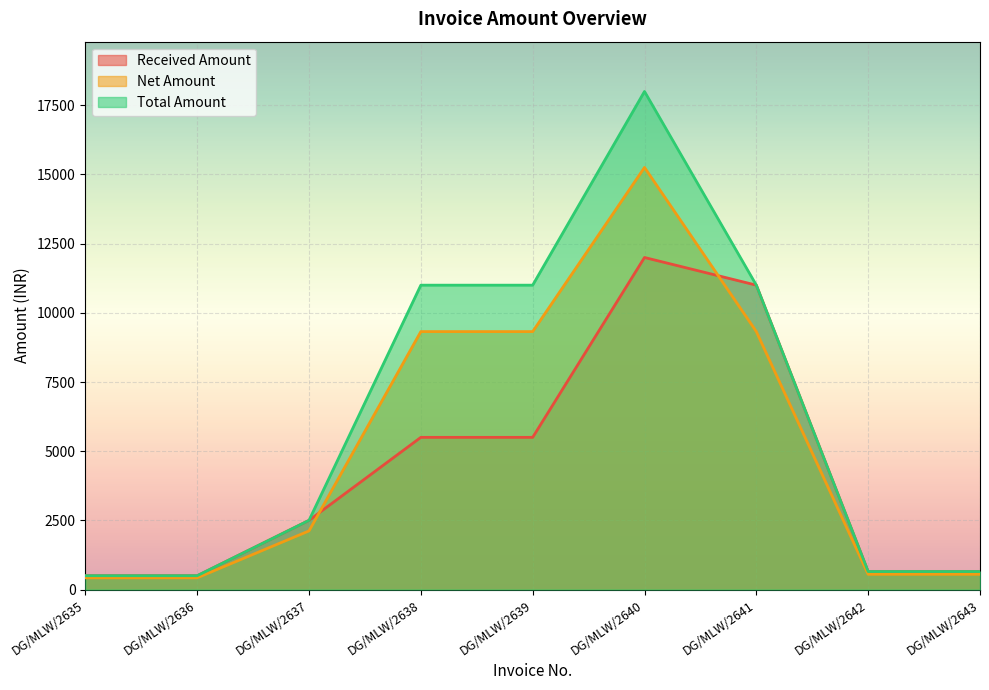

How many times do Received Amount and Net Amount cross each other?

2